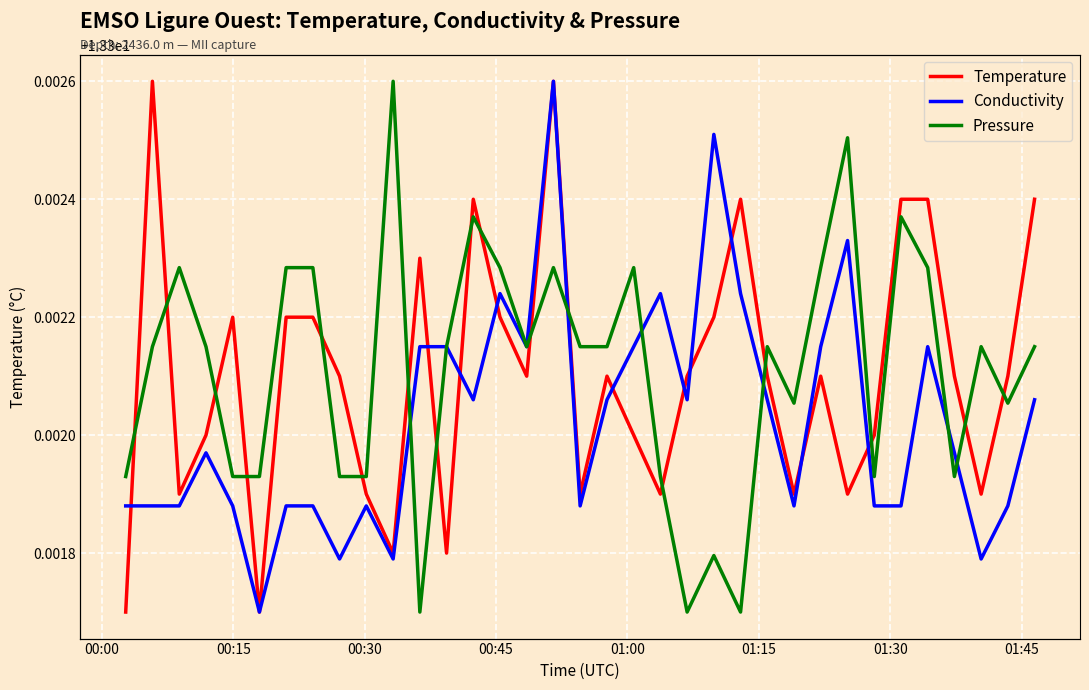

What is the value of the Conductivity point at the 33rd from the left?

4.6